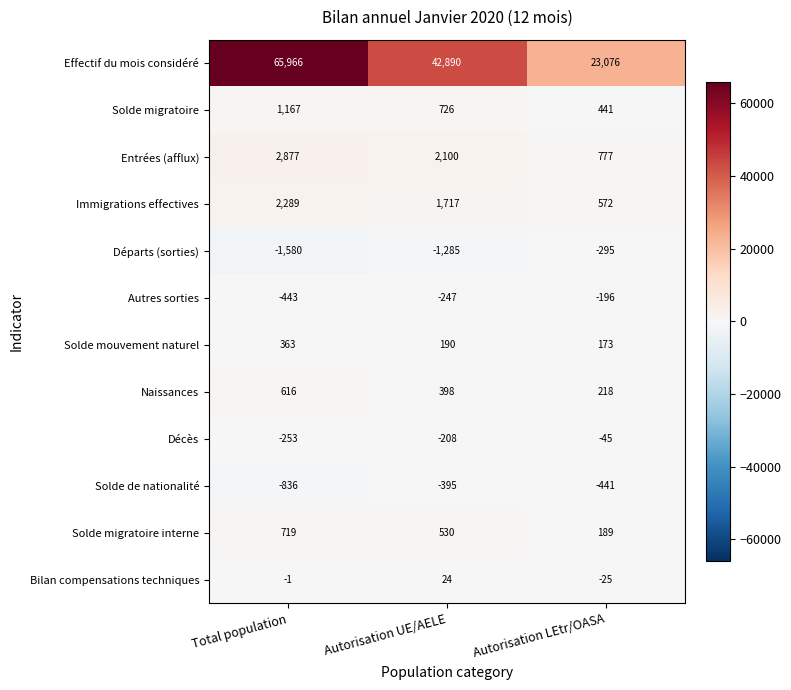

What is the sum of all Solde migratoire values?

2334